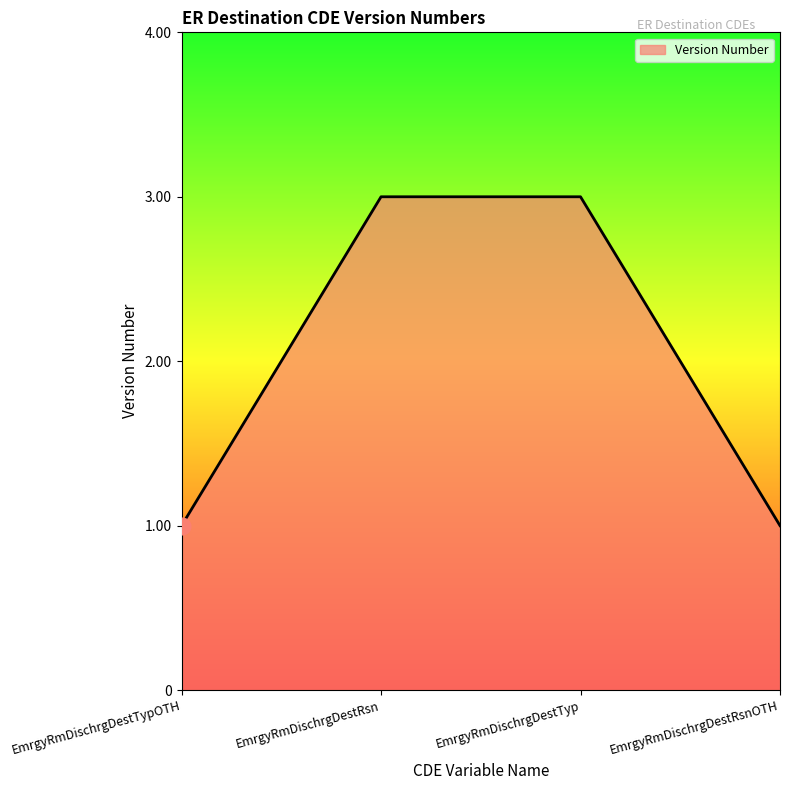

What is the difference between the maximum and minimum values?

2